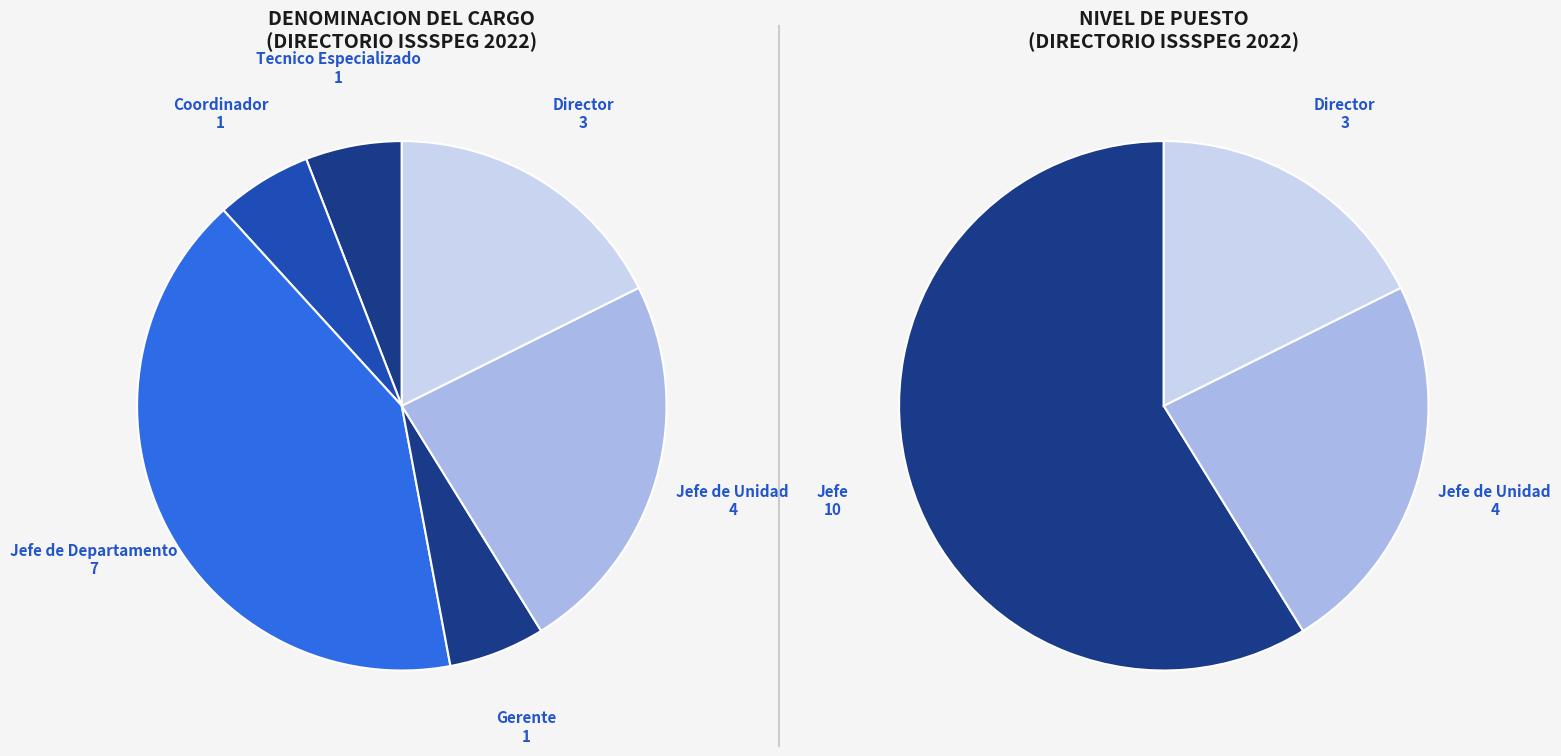

Rank the categories by value from lowest to highest.

Tecnico Especializado, Coordinador, Gerente, Director, Jefe de Unidad, Jefe de Departamento